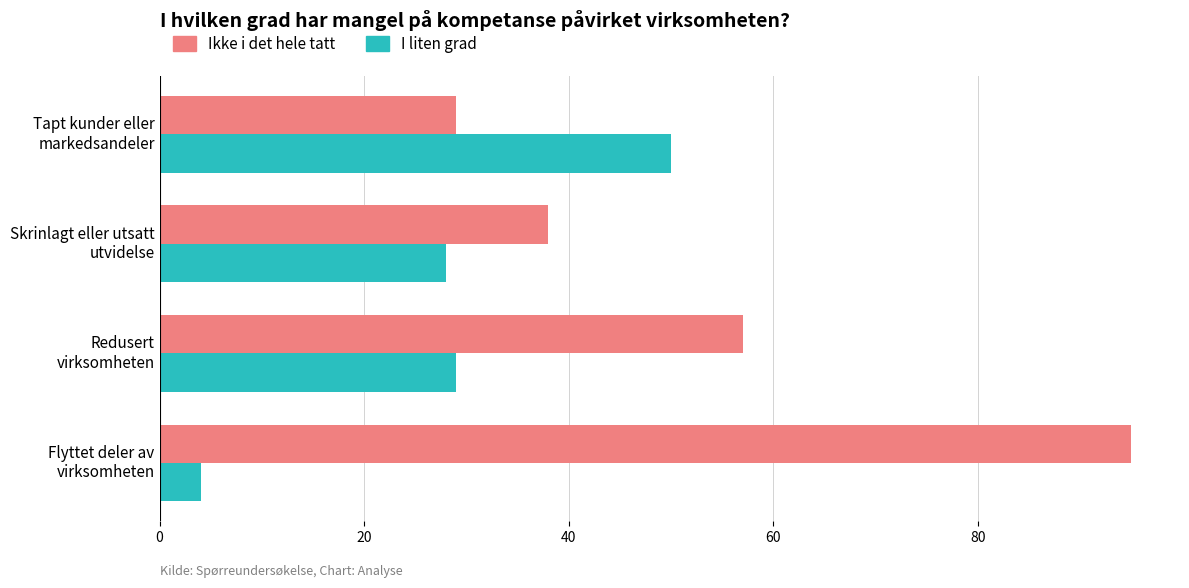

Which series has the widest spread of values?

Ikke i det hele tatt